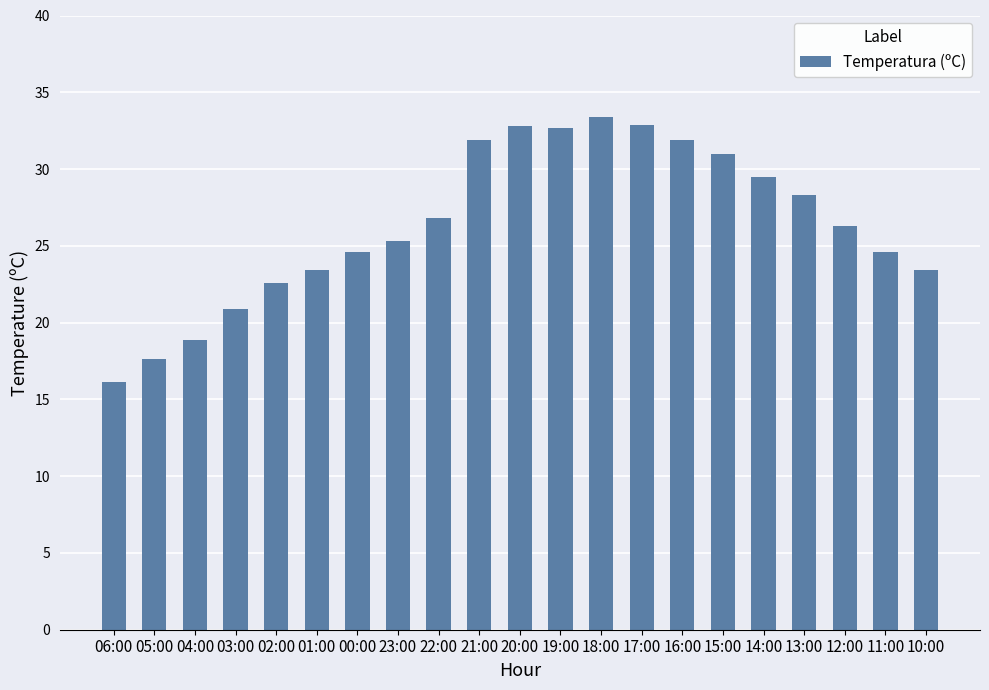

True or false: the data shows 28.3 at 13:00.

True